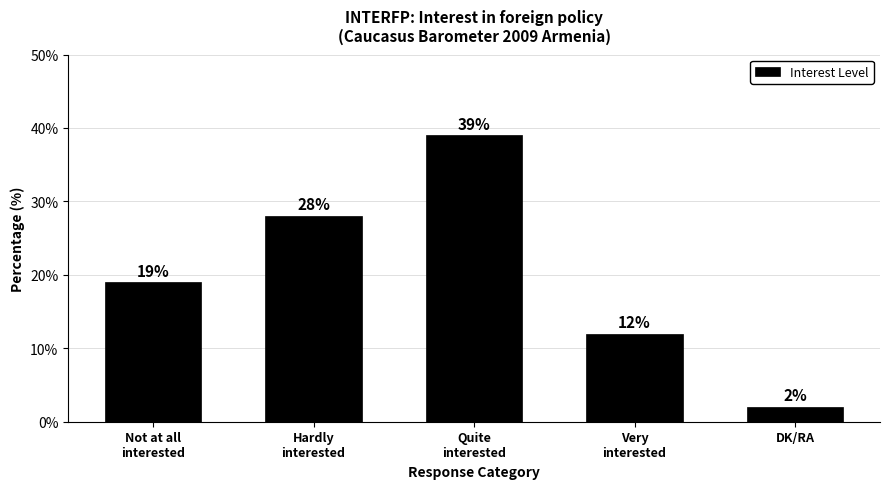

Between Quite
interested and Very
interested, which is larger?

Quite
interested